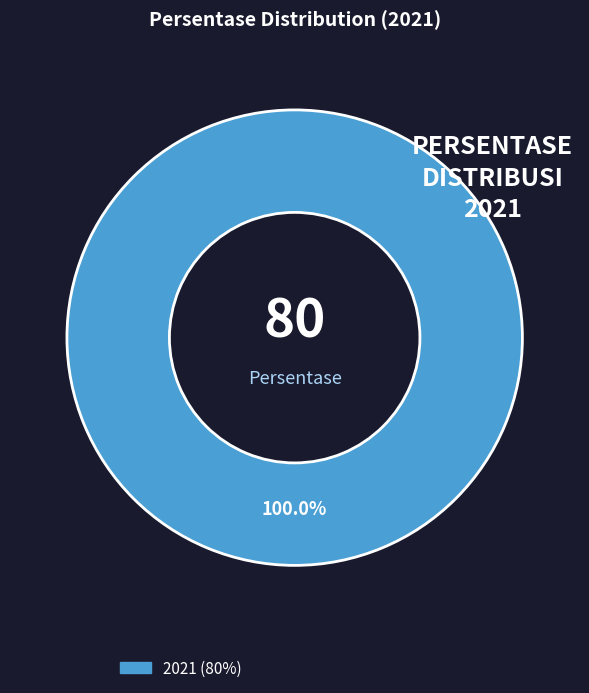

Is there any slice that represents more than half of the pie?

Yes